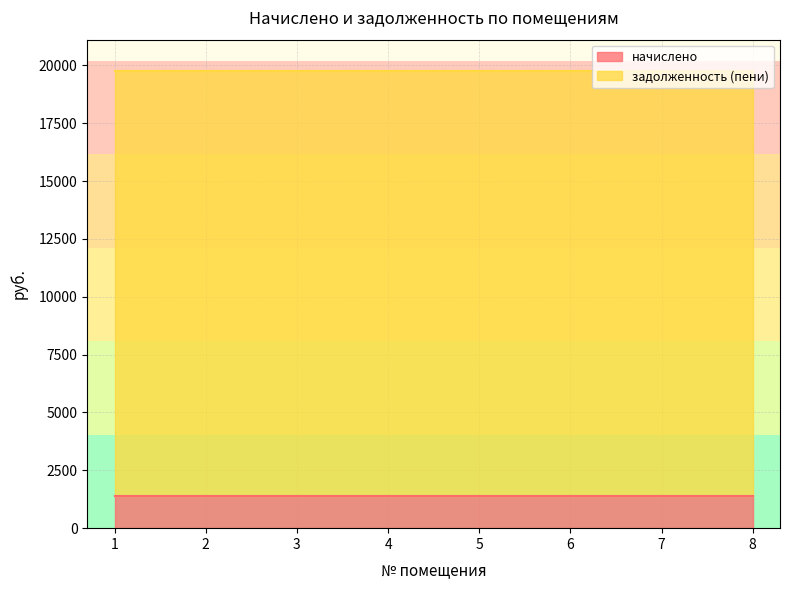

What is the value of the начислено point at the 2nd from the left?

1404.0